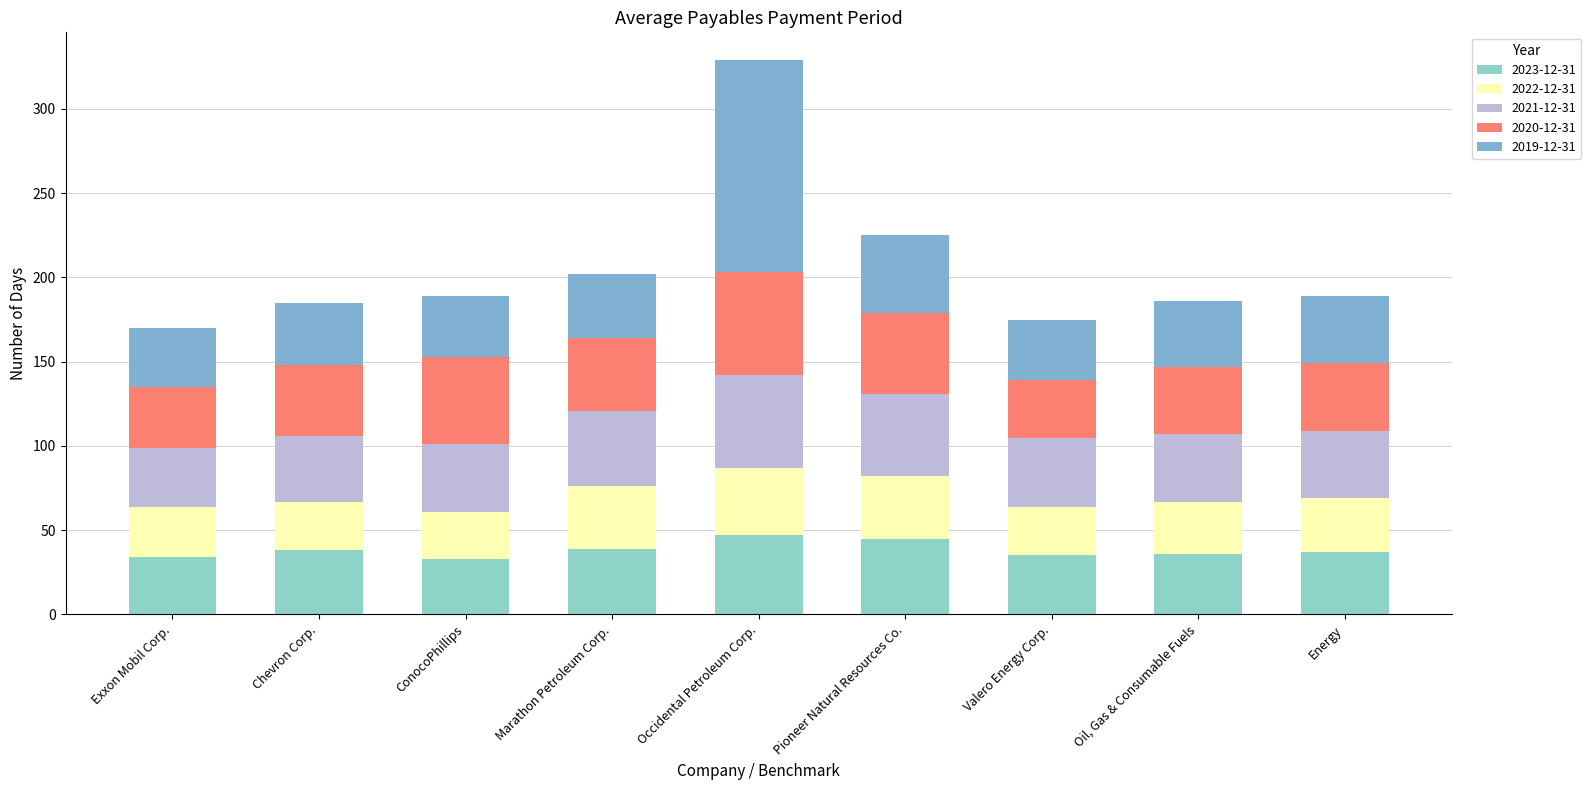

Which series has the largest total across all categories?

2019-12-31